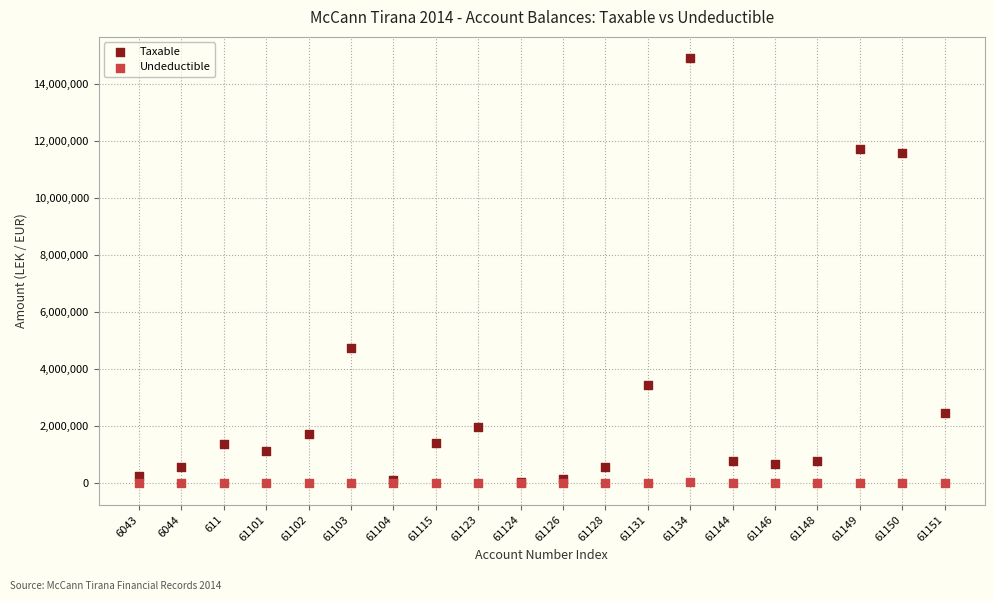

In the Taxable series, what Y value is closest to 7474836?

4731146.9